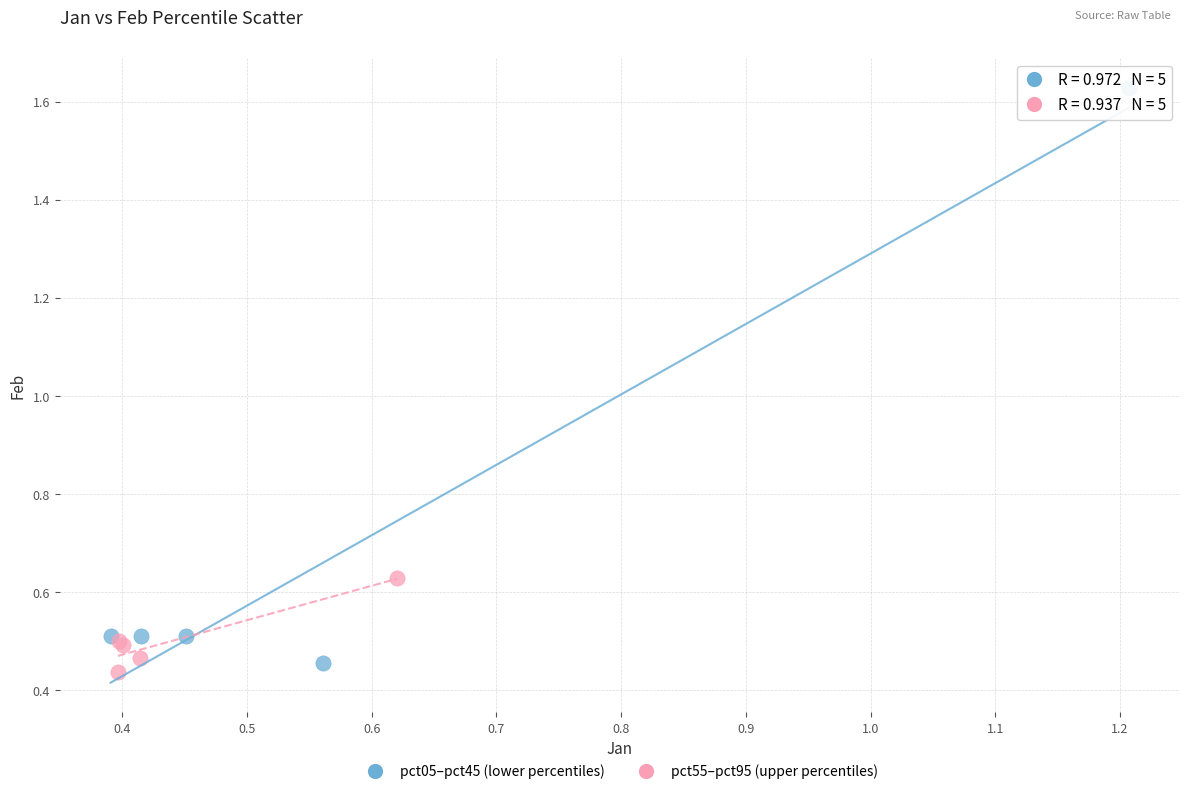

Which series contains the highest Y value?

pct05–pct45 (lower percentiles)